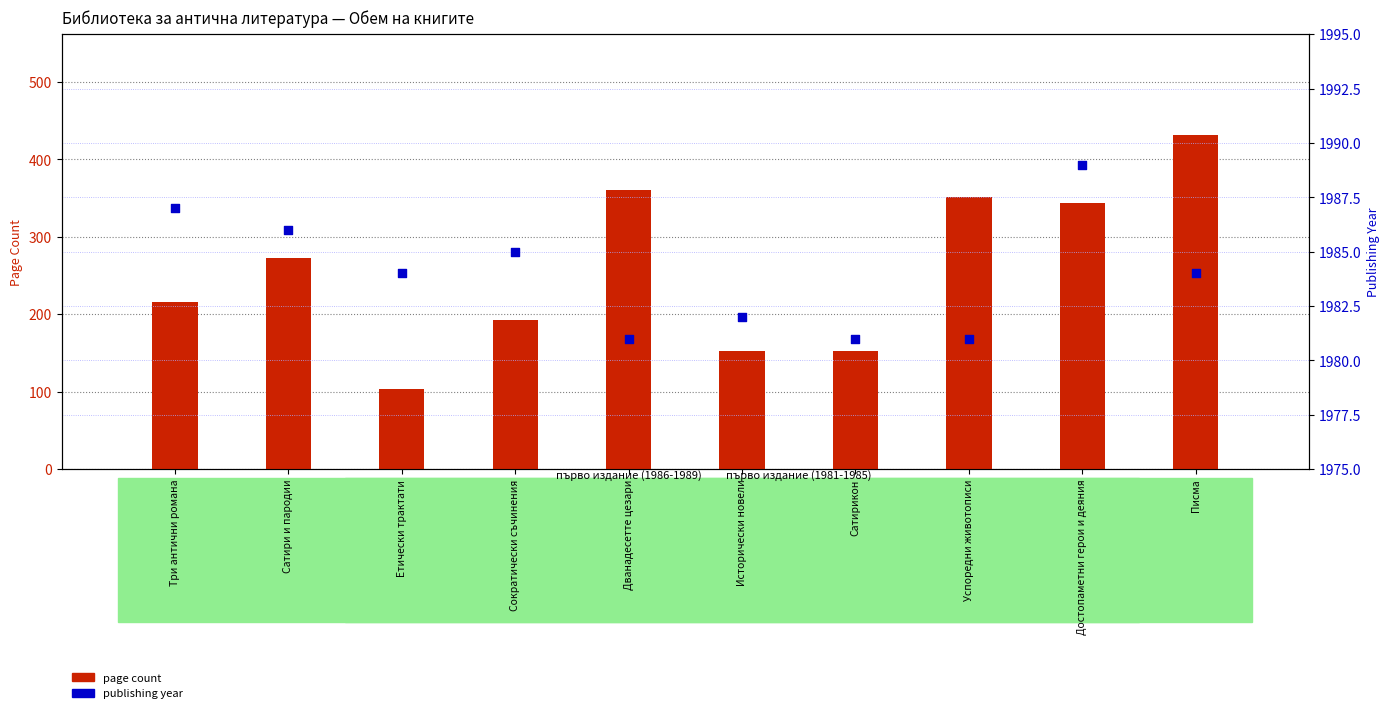

Is the value of publishing year at Дванадесетте цезари greater than the value of page count at Писма?

Yes